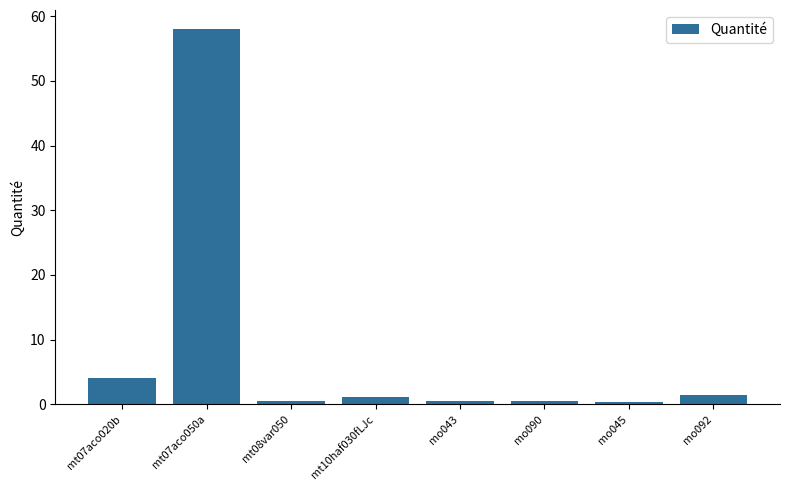

The chart shows a value of 32.2 at mt07aco050a. True or false?

False